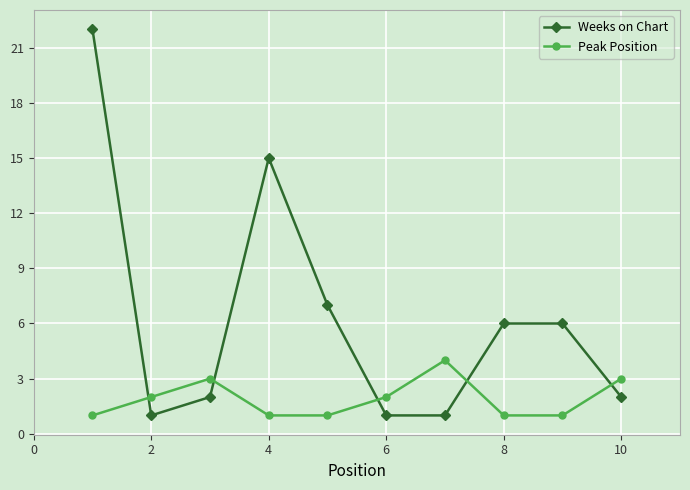

List the series in order of their peak value, lowest first.

Peak Position, Weeks on Chart